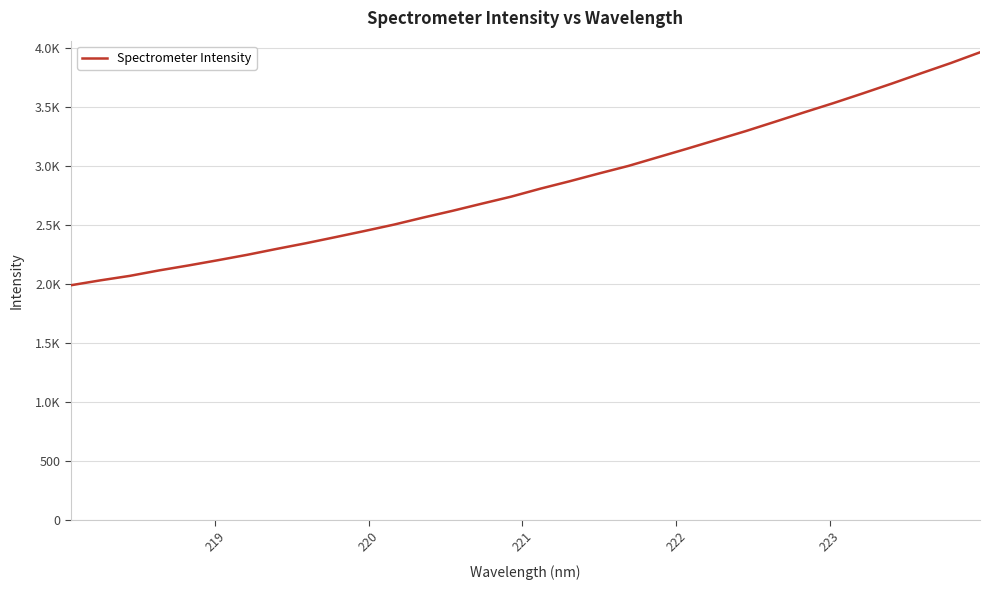

What is the value of the 24th point from the left?

3297.5